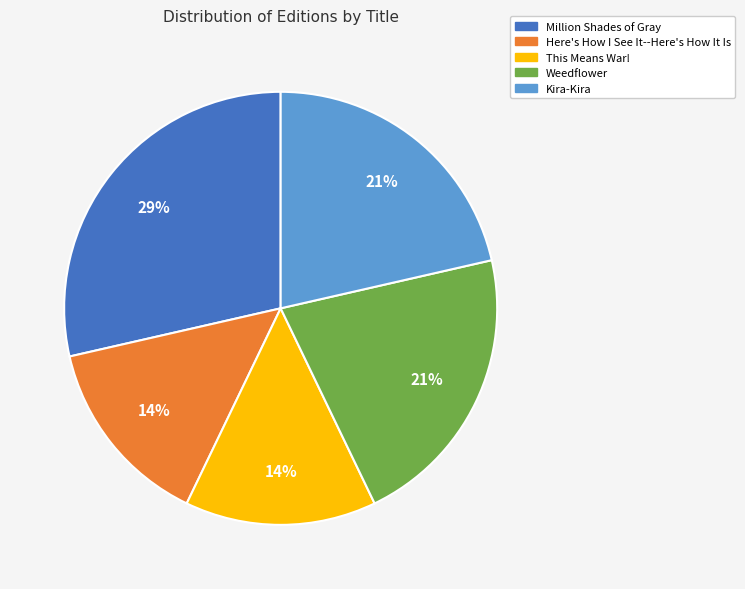

Is there a majority slice in this chart?

No